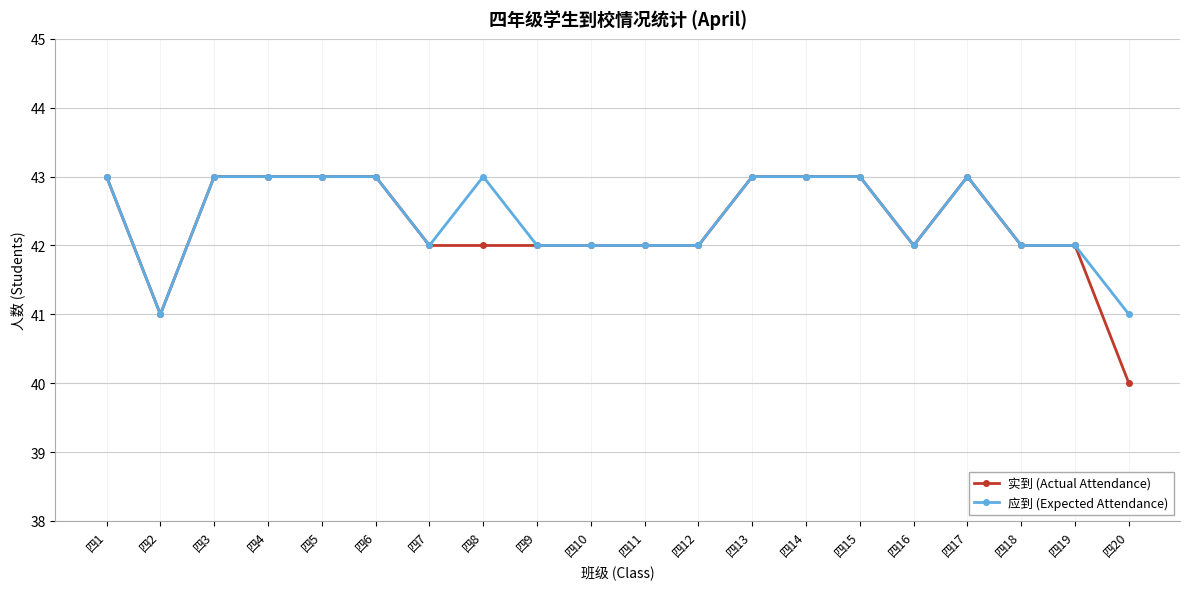

How many data points in 应到 (Expected Attendance) are less than 43?

10